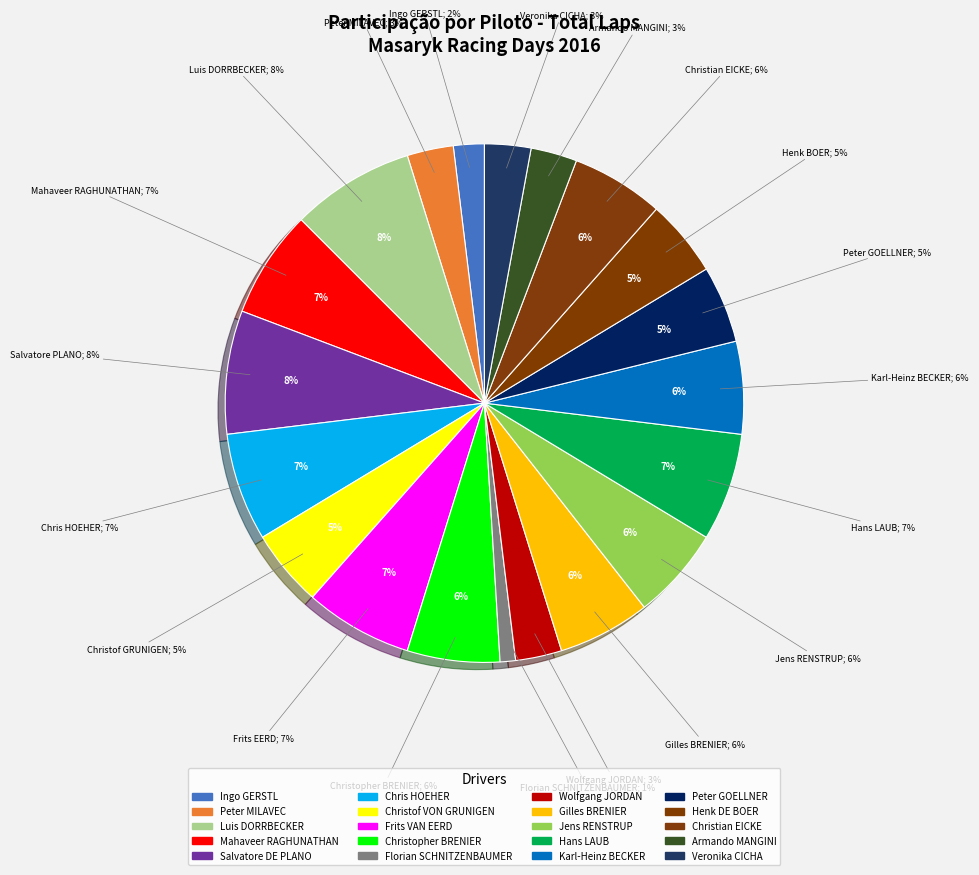

How much of the chart is everything except 16?

96.2%